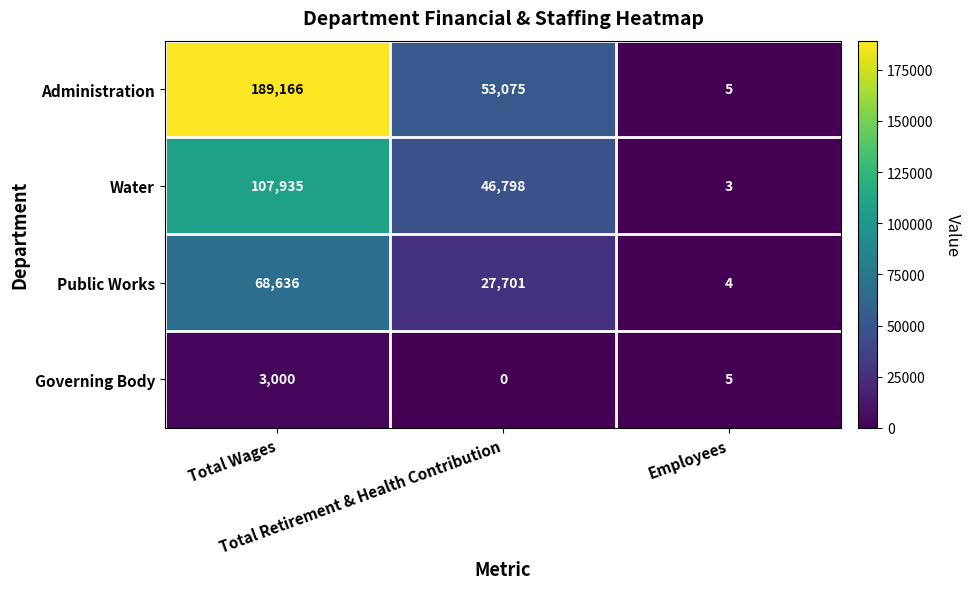

Which series has the largest total across all categories?

Administration